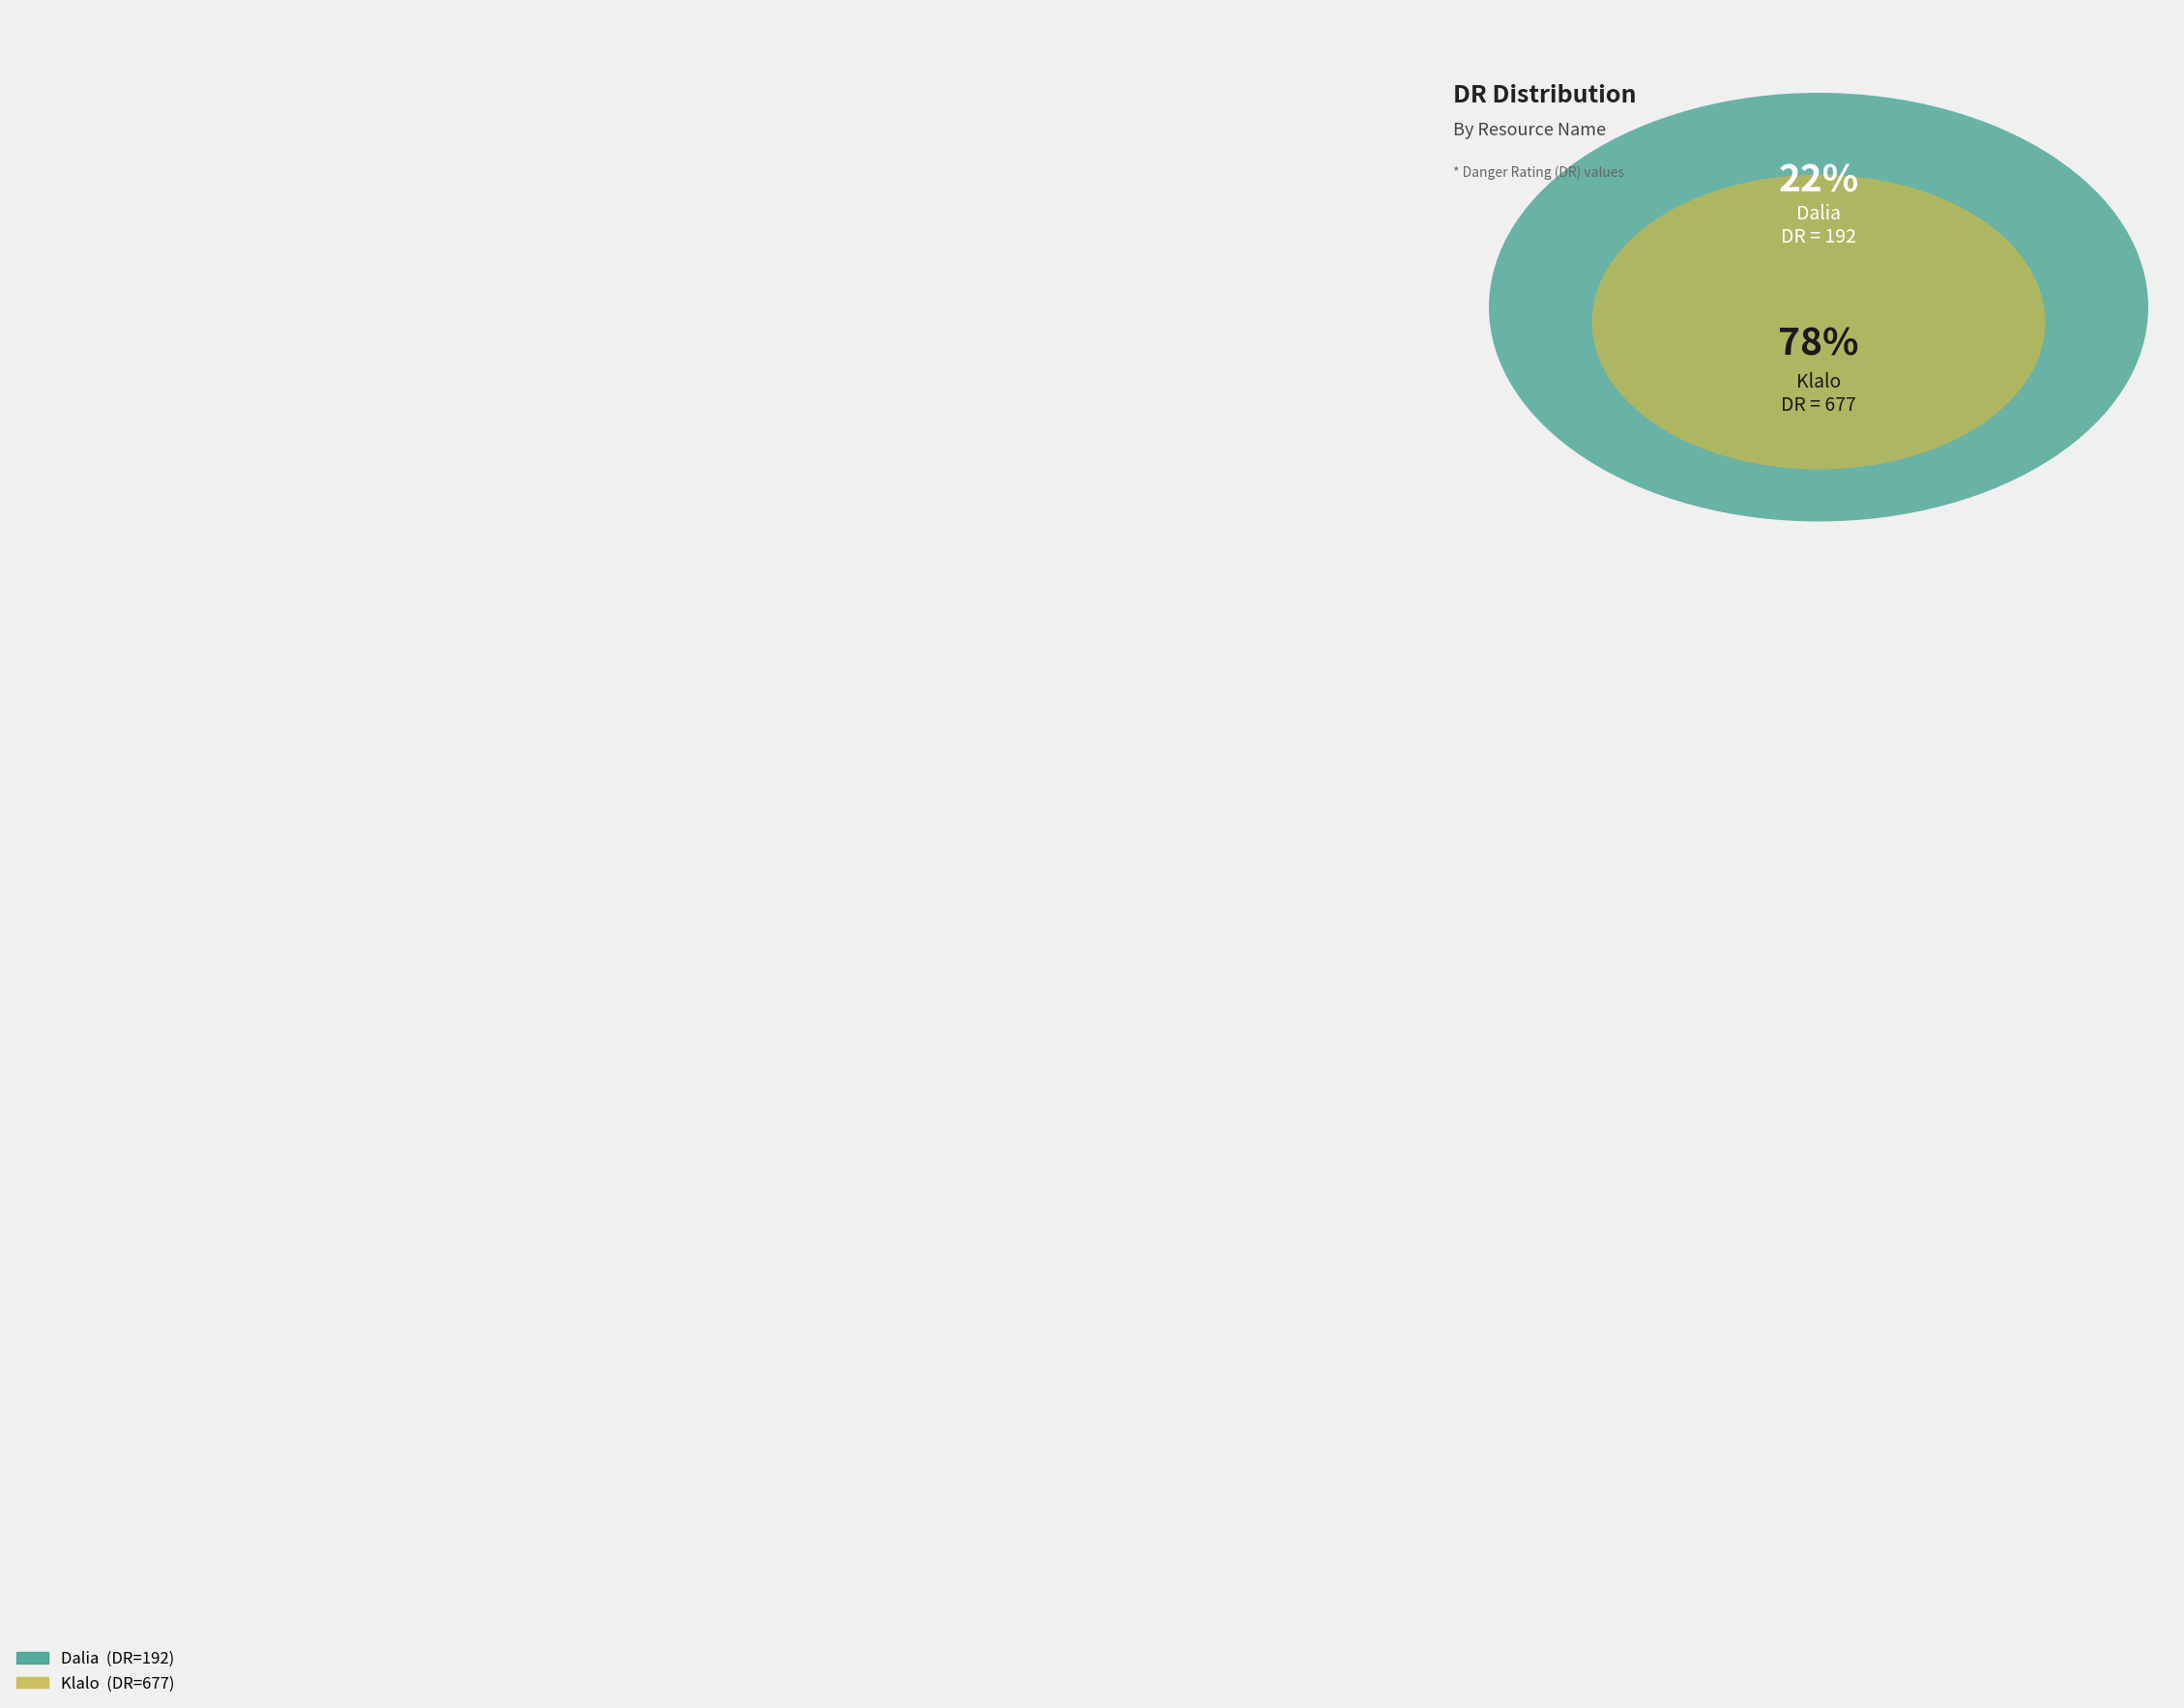

What is the ratio of the value at Dalia to the value at Klalo?

0.3